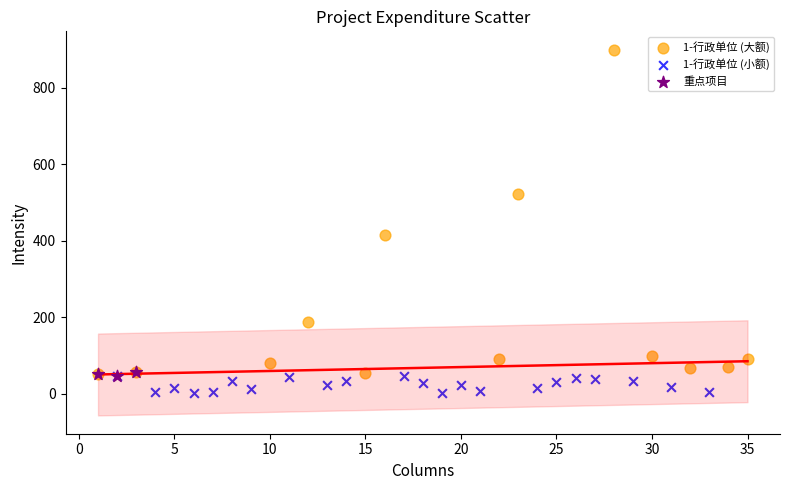

Which series has the widest spread of Y values?

1-行政单位 (大额)